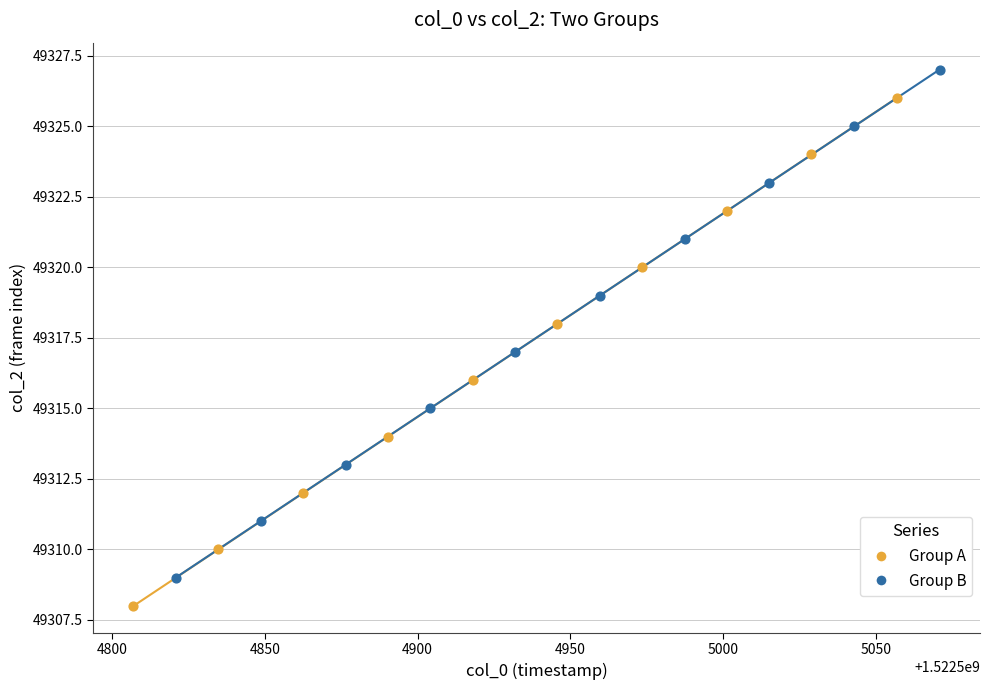

Which series reaches the minimum Y coordinate?

Group A